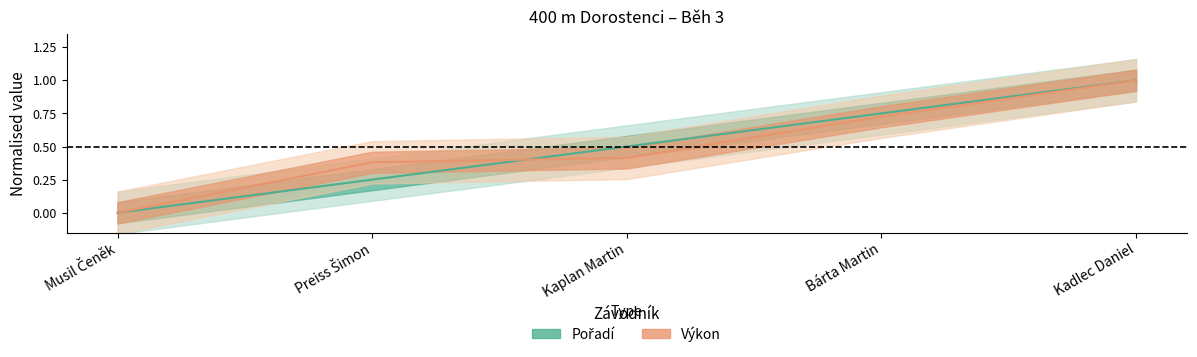

What is the value of the Výkon point at the 5th from the left?

1.0